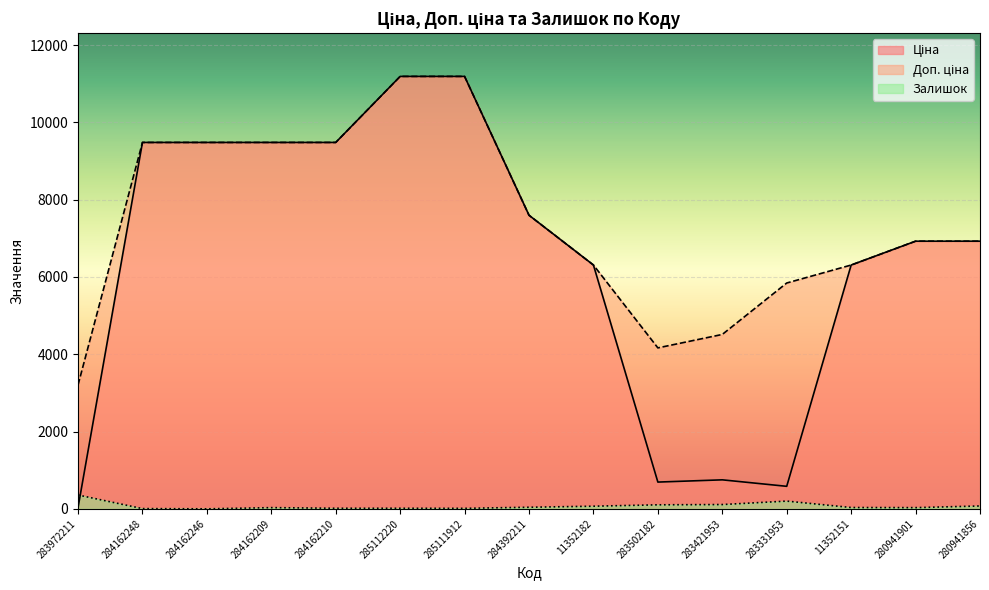

What is the difference between the Залишок values at 284392211 and 283502182?

63.0